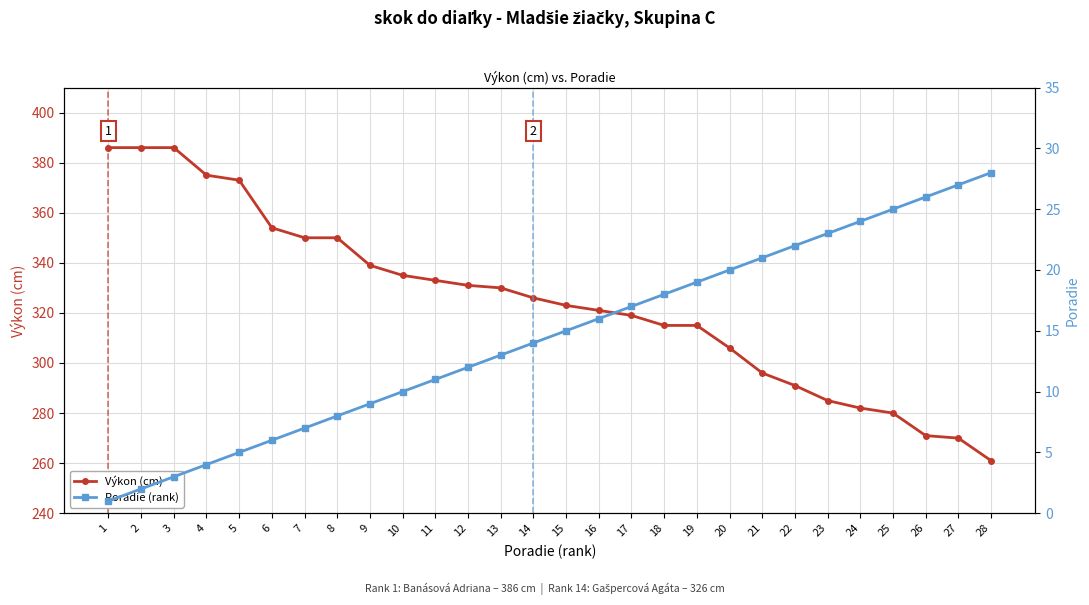

Is the value of Výkon (cm) at 8 greater than the value of Poradie (rank) at 26?

Yes